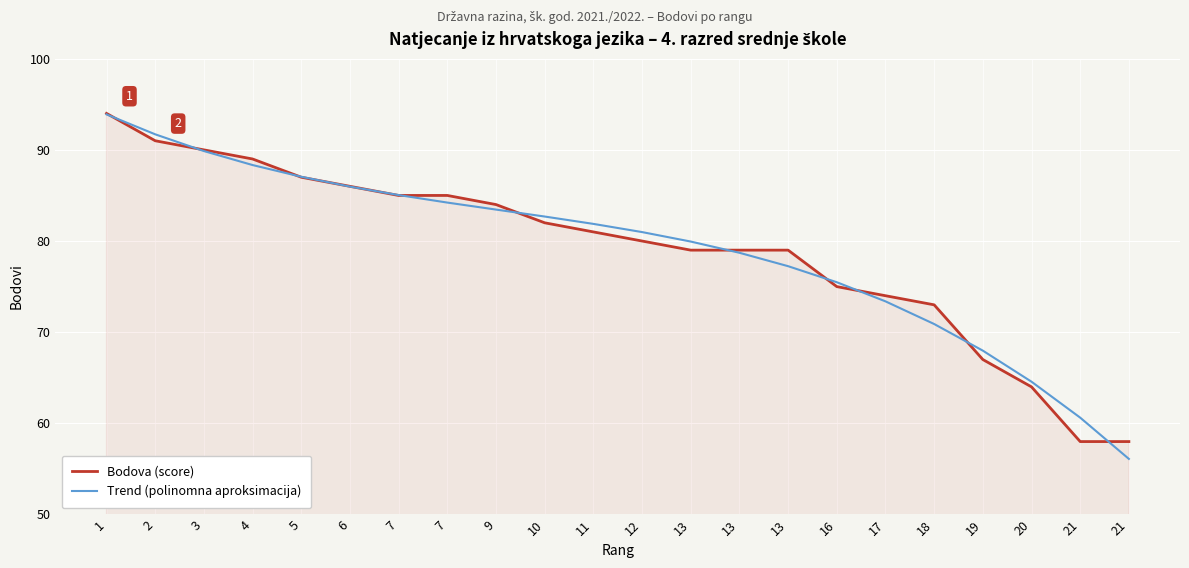

Rank the categories by Bodova (score) value from lowest to highest.

21, 21, 20, 19, 18, 17, 16, 13, 13, 13, 12, 11, 10, 9, 7, 7, 6, 5, 4, 3, 2, 1